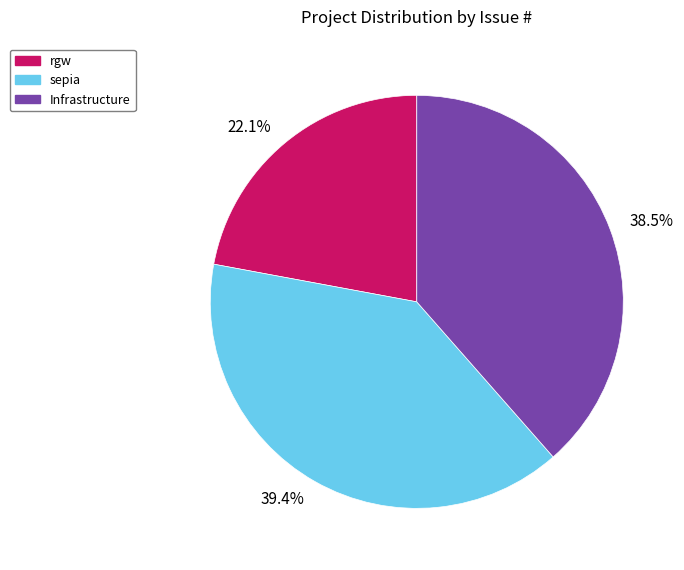

Does any single category account for the majority?

No